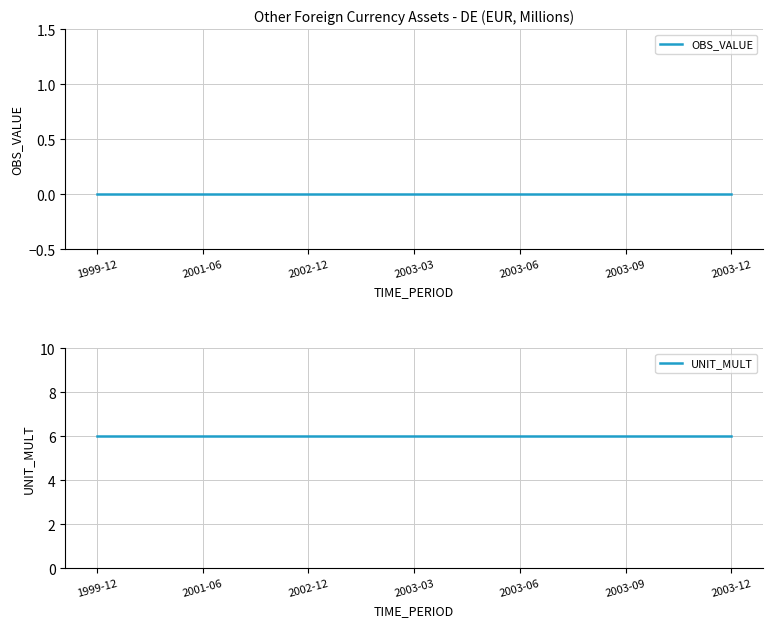

True or false: UNIT_MULT has more than 2 interior local peaks.

False